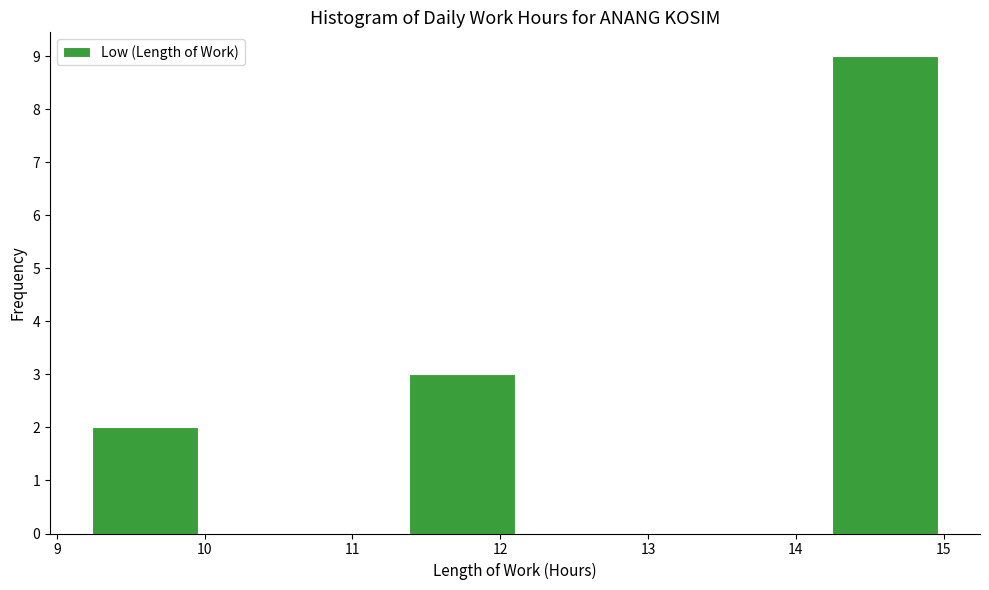

Which range on the x-axis has the tallest bar?

14.2 to 15.0